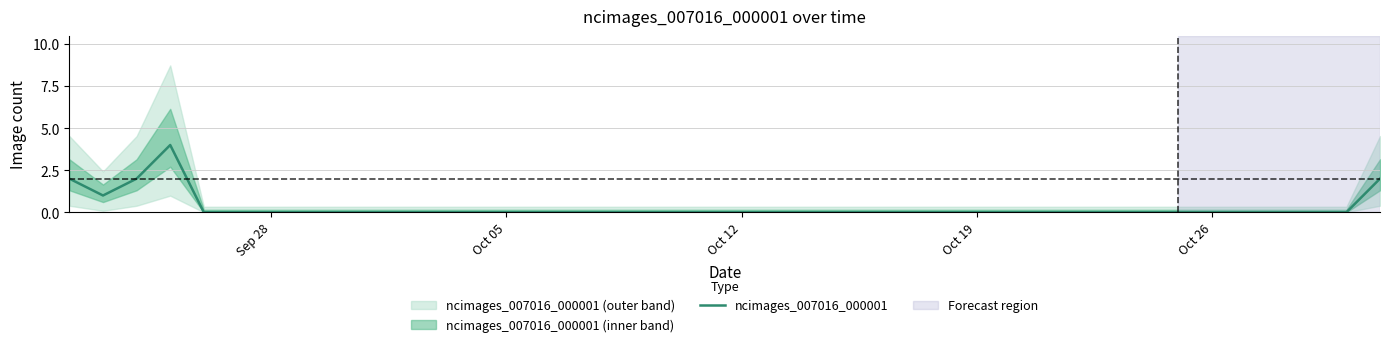

Count the number of values greater than 0.

5